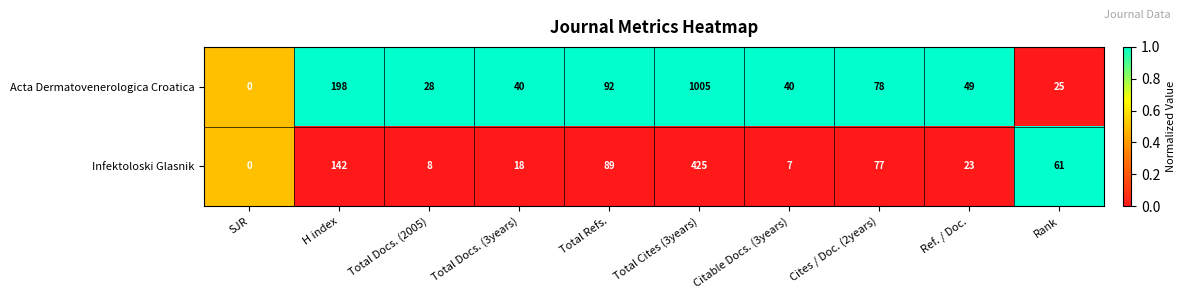

Which series has the largest total across all categories?

Acta Dermatovenerologica Croatica